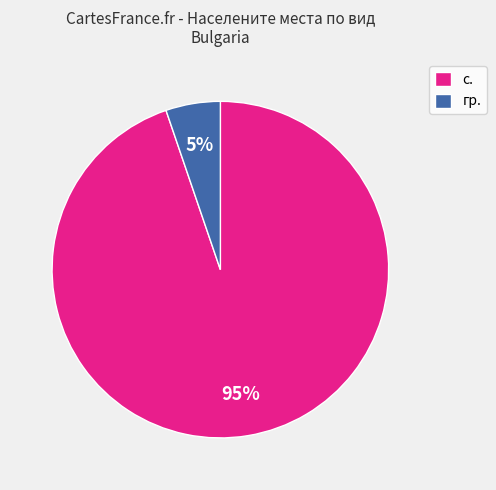

Approximately how many times larger is the value at гр. compared to с.?

0.1